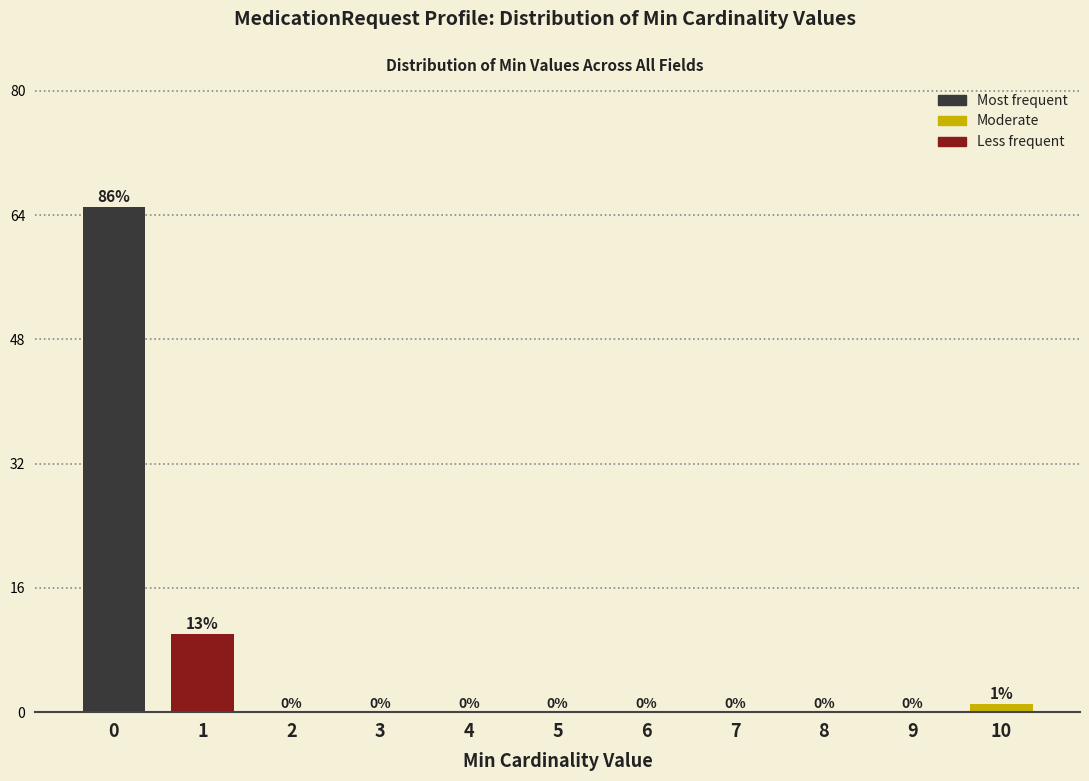

Reading left to right, transcribe all the data shown in this chart.

0=65	1=10	2=0	3=0	4=0	5=0	6=0	7=0	8=0	9=0	10=1